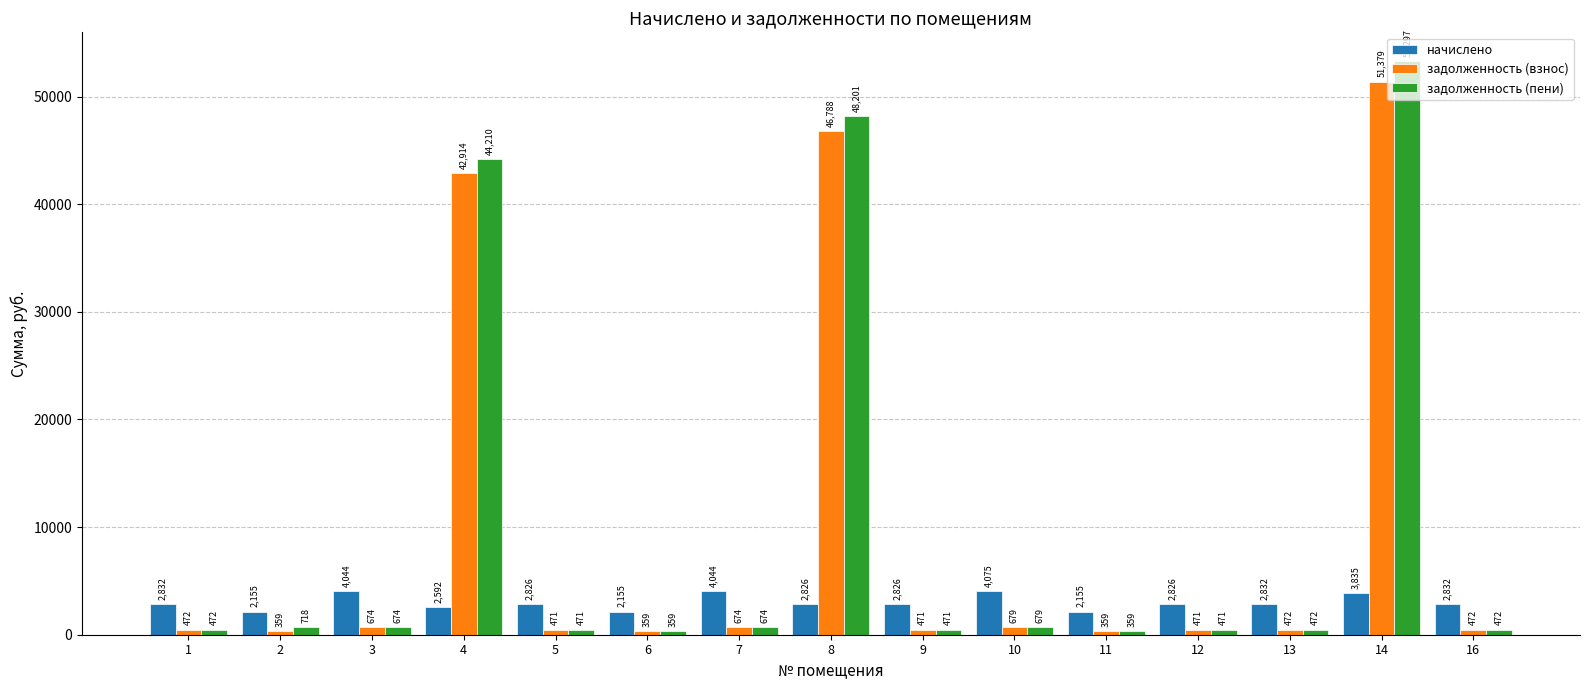

What is the spread (max minus min) of values at 8?

45375.0